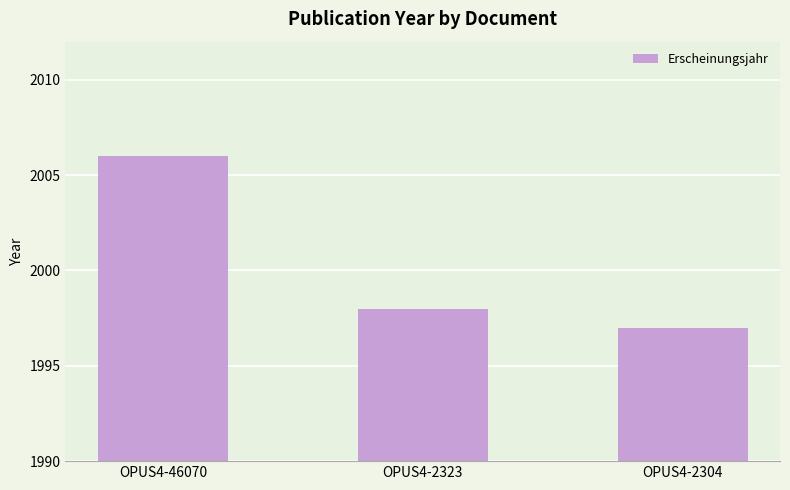

What is the difference between the values at OPUS4-46070 and OPUS4-2323?

8